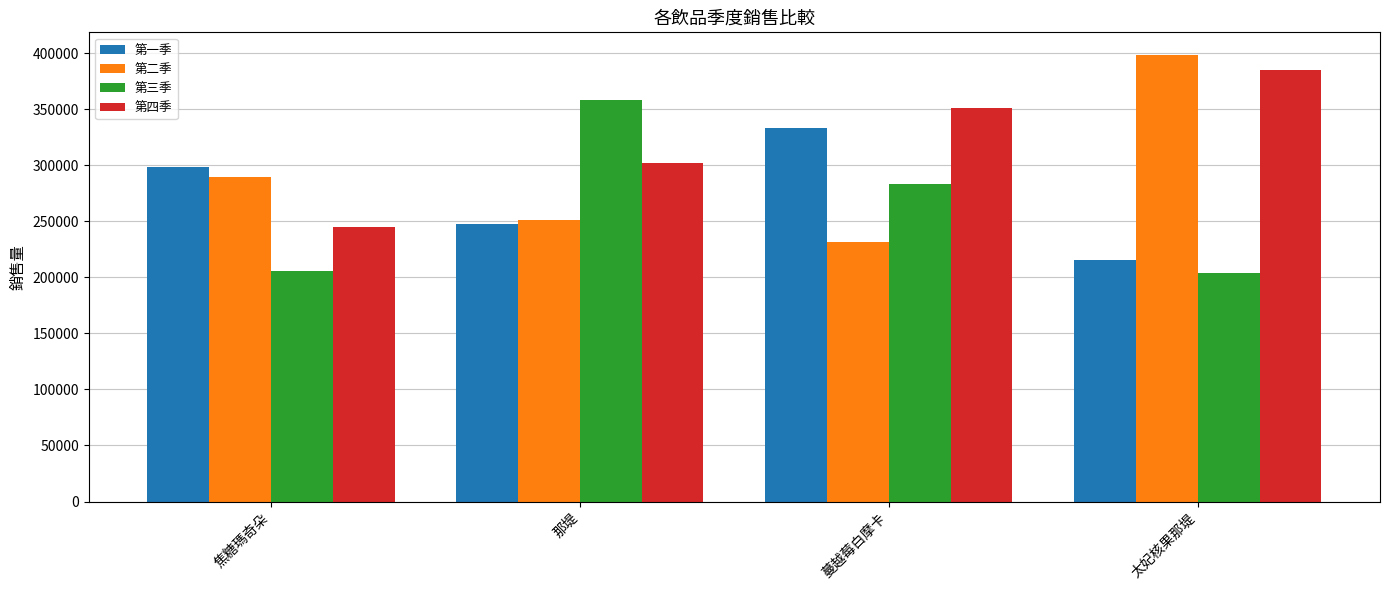

Reading left to right, what are all the values shown in this chart?

第一季: 焦糖瑪奇朵=298115	那堤=247565	蔓越莓白摩卡=333705	太妃核果那堤=215410
第二季: 焦糖瑪奇朵=289505	那堤=251000	蔓越莓白摩卡=232000	太妃核果那堤=398745
第三季: 焦糖瑪奇朵=205410	那堤=358440	蔓越莓白摩卡=283650	太妃核果那堤=203560
第四季: 焦糖瑪奇朵=245300	那堤=302000	蔓越莓白摩卡=351250	太妃核果那堤=384690